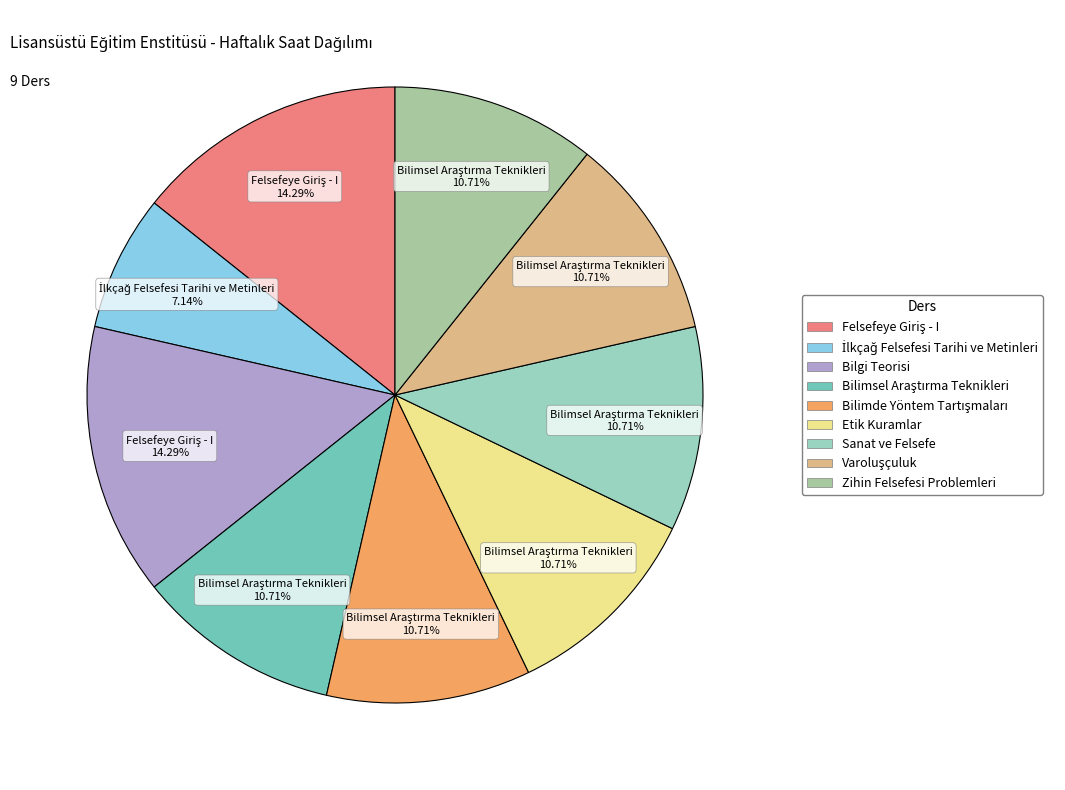

How many slices are in this pie chart?

9